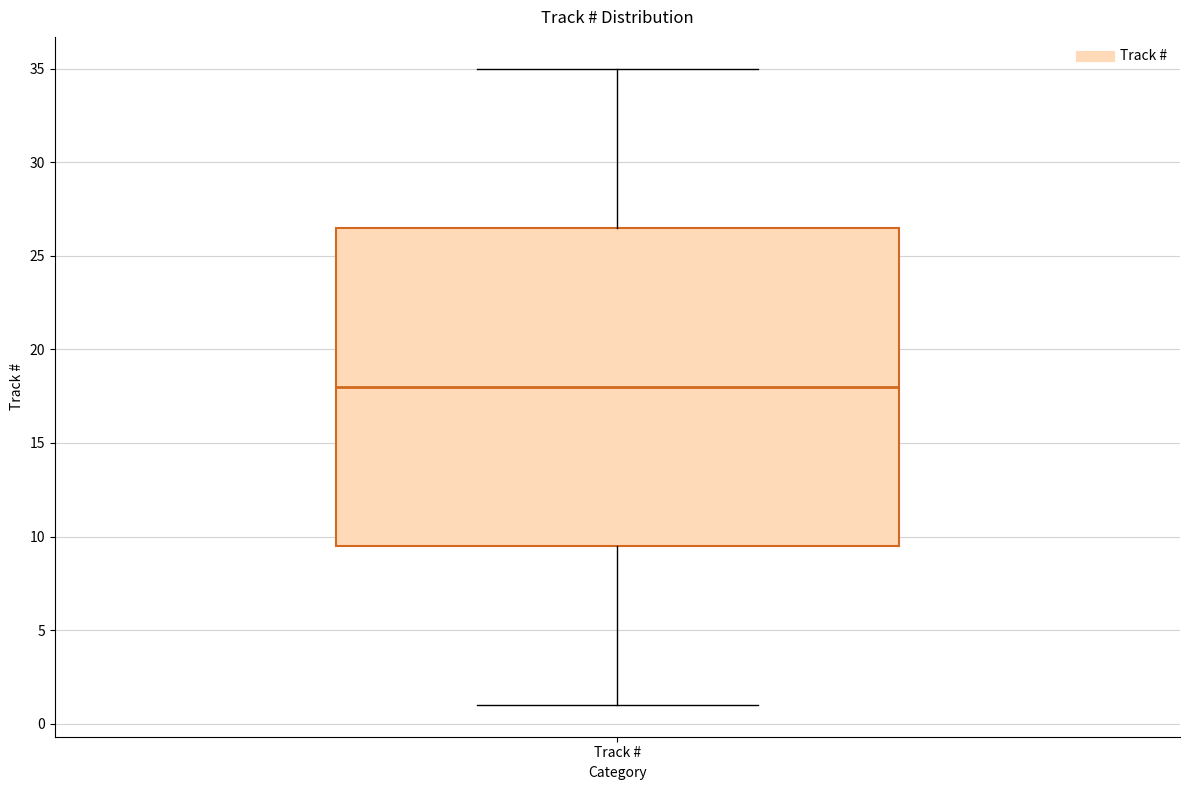

Where is the lower edge of the box for Track # on the y-axis? The values are not printed on the chart, so give them approximately, as read against the axis.

9.5